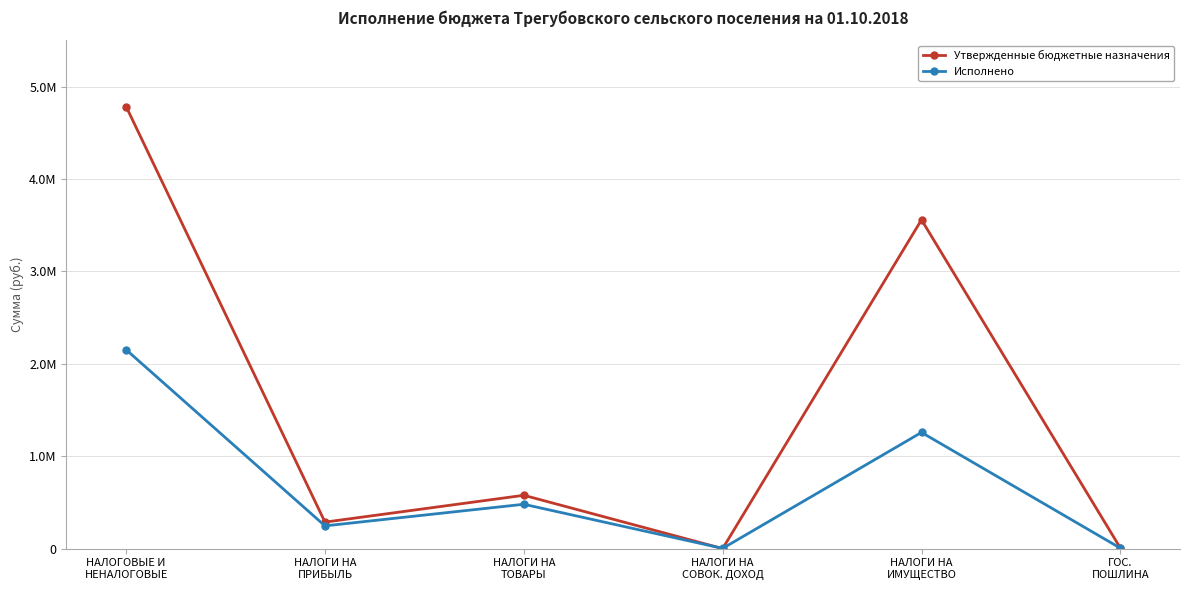

Is the value of Утвержденные бюджетные назначения at НАЛОГИ НА
ПРИБЫЛЬ greater than the value of Исполнено at НАЛОГИ НА
ПРИБЫЛЬ?

Yes